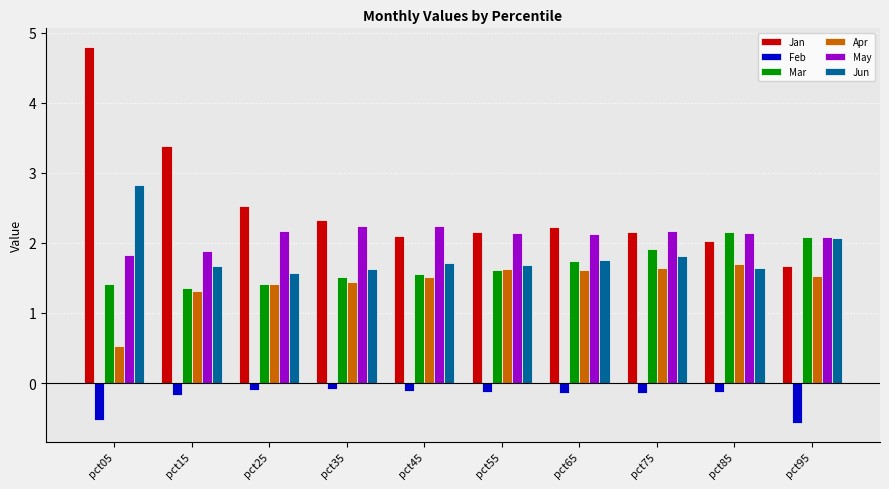

Which series changed the most between pct15 and pct25?

Jan